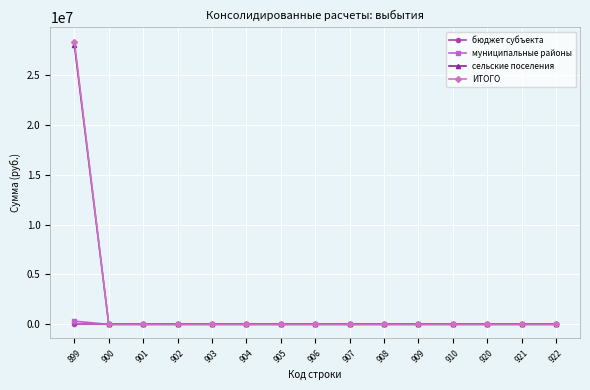

The value of бюджет субъекта at 899 is 0.0. True or false?

True